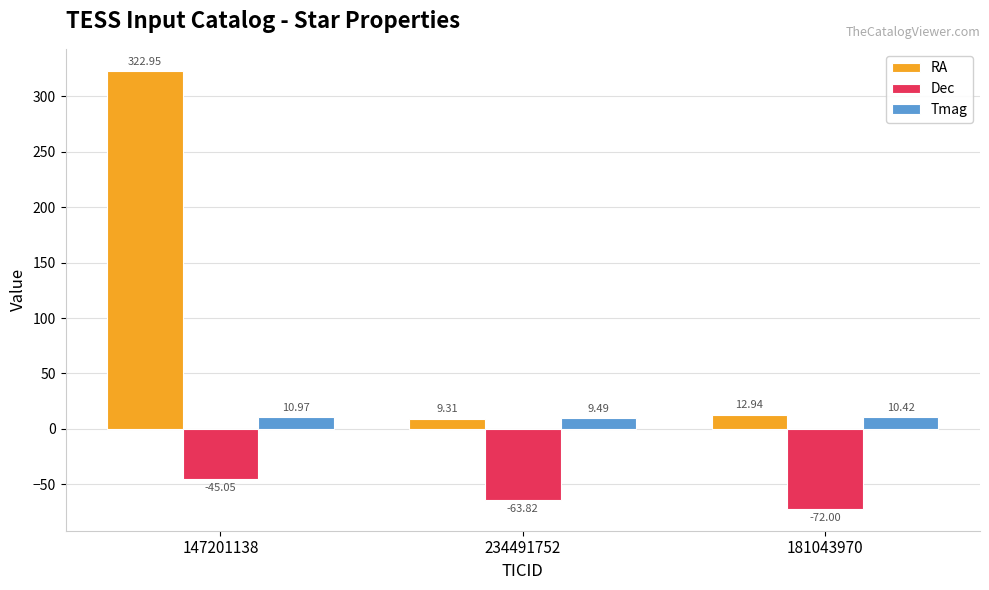

How many groups of bars are there?

3